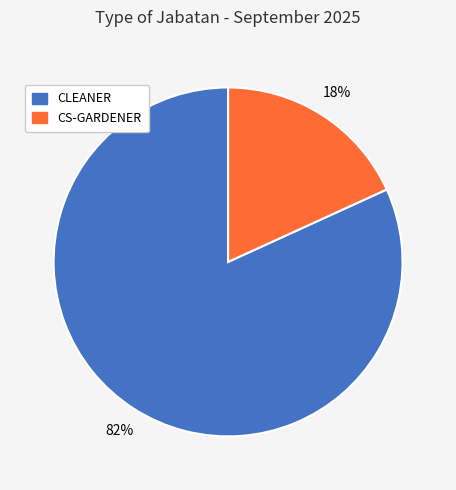

The CS-GARDENER slice represents 18% of the pie. True or false?

True